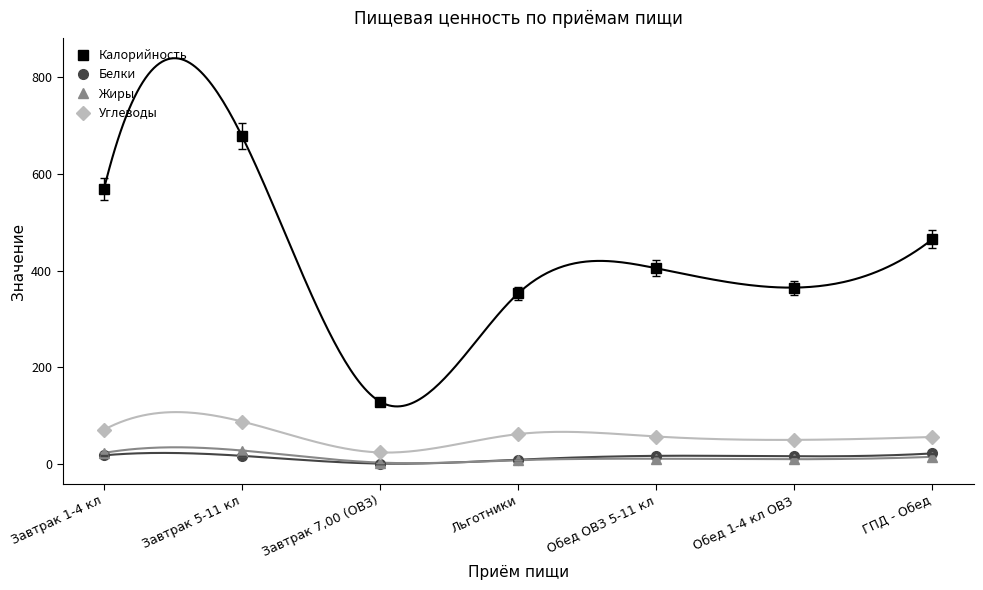

Which has a higher value, Завтрак 7,00 (ОВЗ) or Завтрак 5-11 кл?

Завтрак 5-11 кл